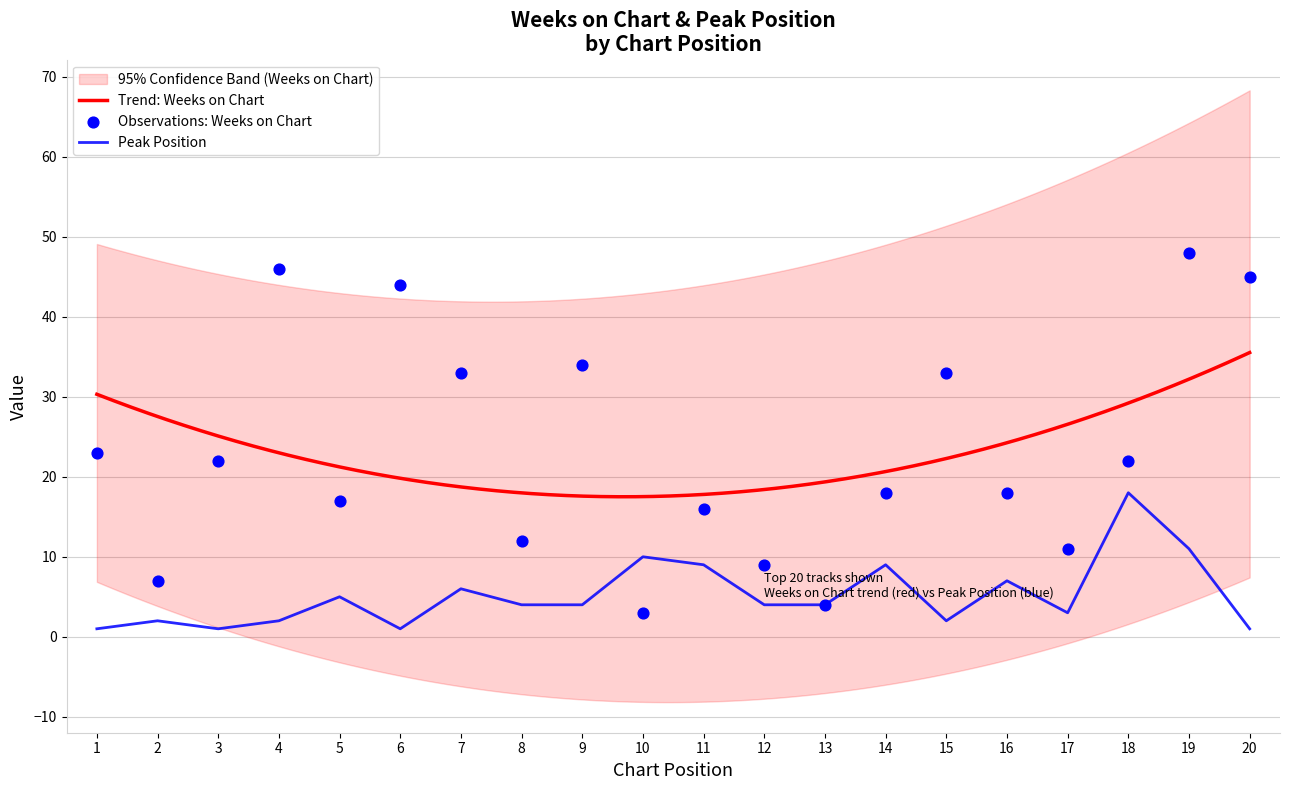

At how many categories does at least one series exceed 21?

10